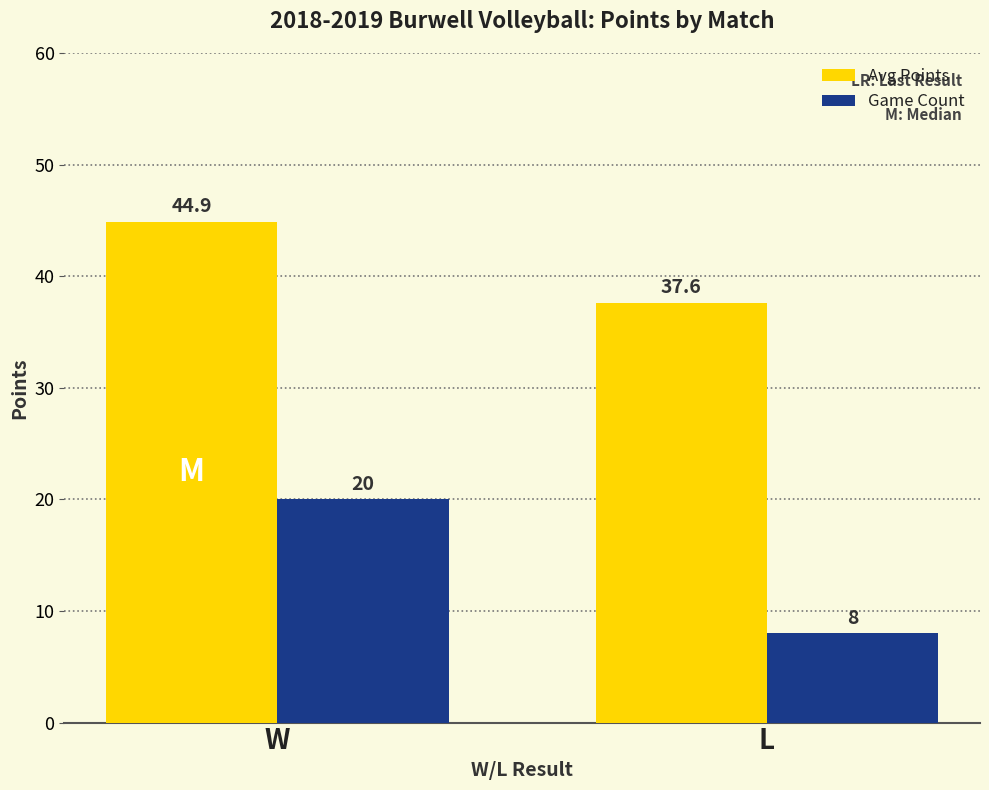

Is the value of Game Count at W greater than the value of Avg Points at W?

No